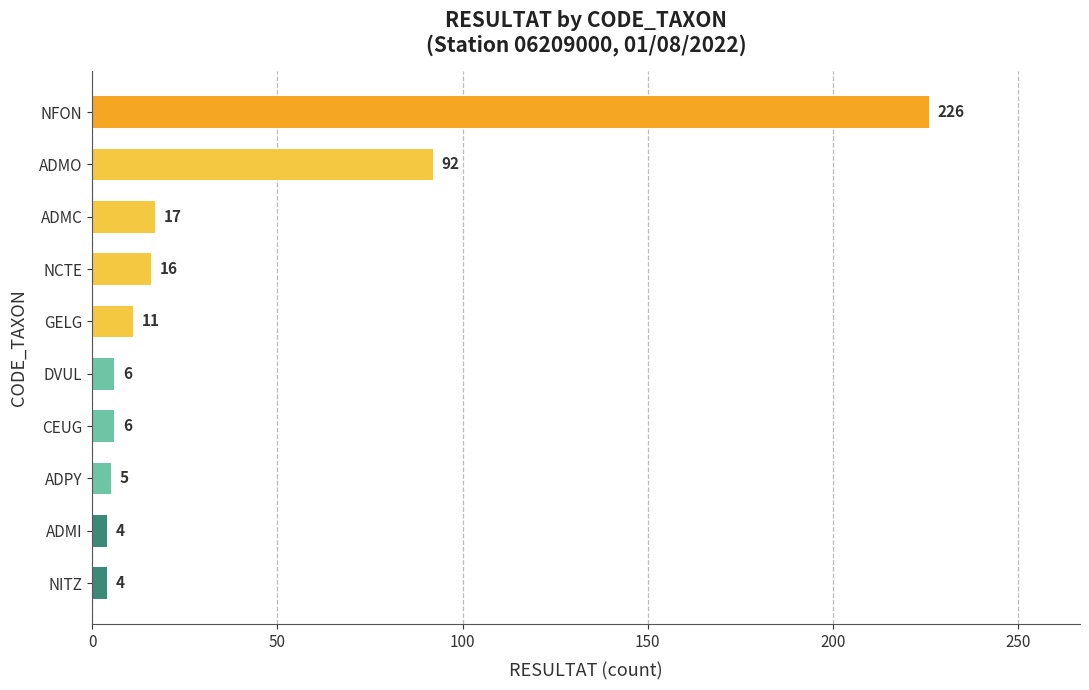

Approximately how many times larger is the value at CEUG compared to ADPY?

1.2